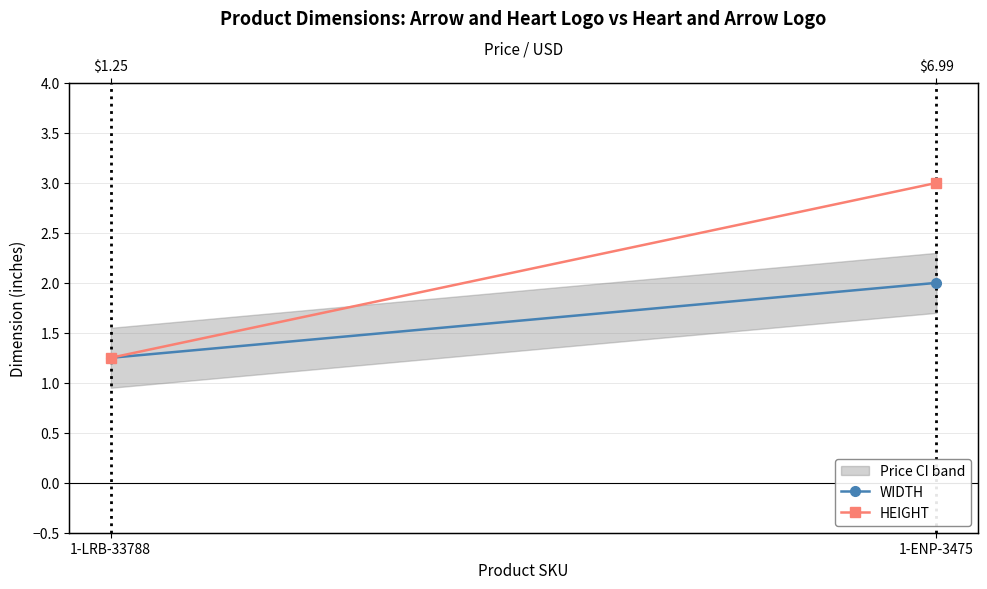

At which category is the sum across all series the highest?

1-ENP-3475